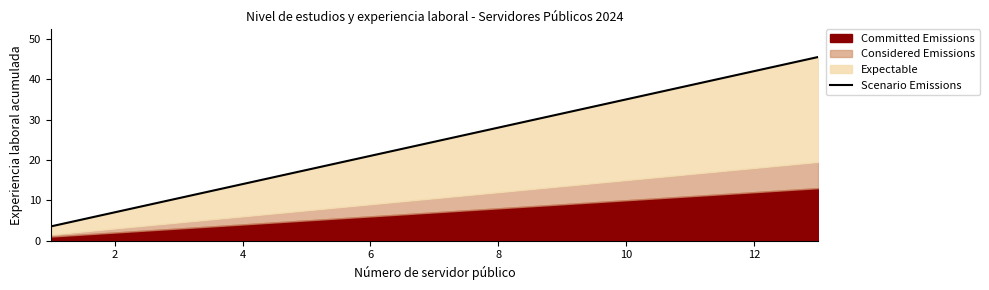

Is it true that the value at 12 is 41.4?

False